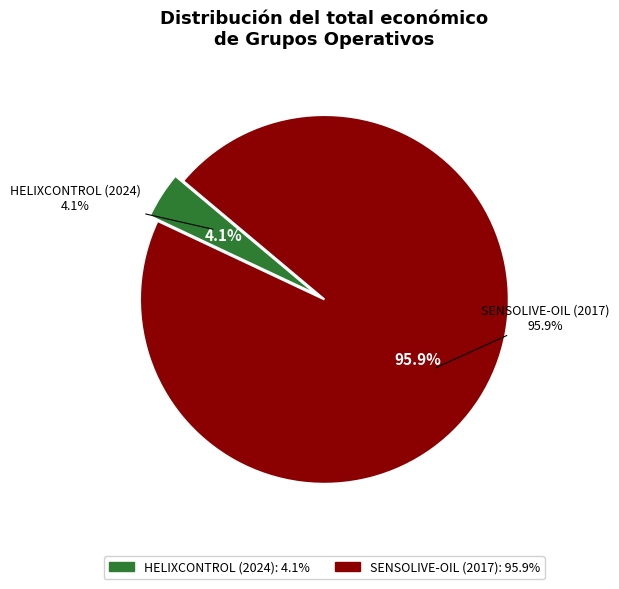

Which category has the biggest portion of the pie?

SENSOLIVE-OIL (2017)